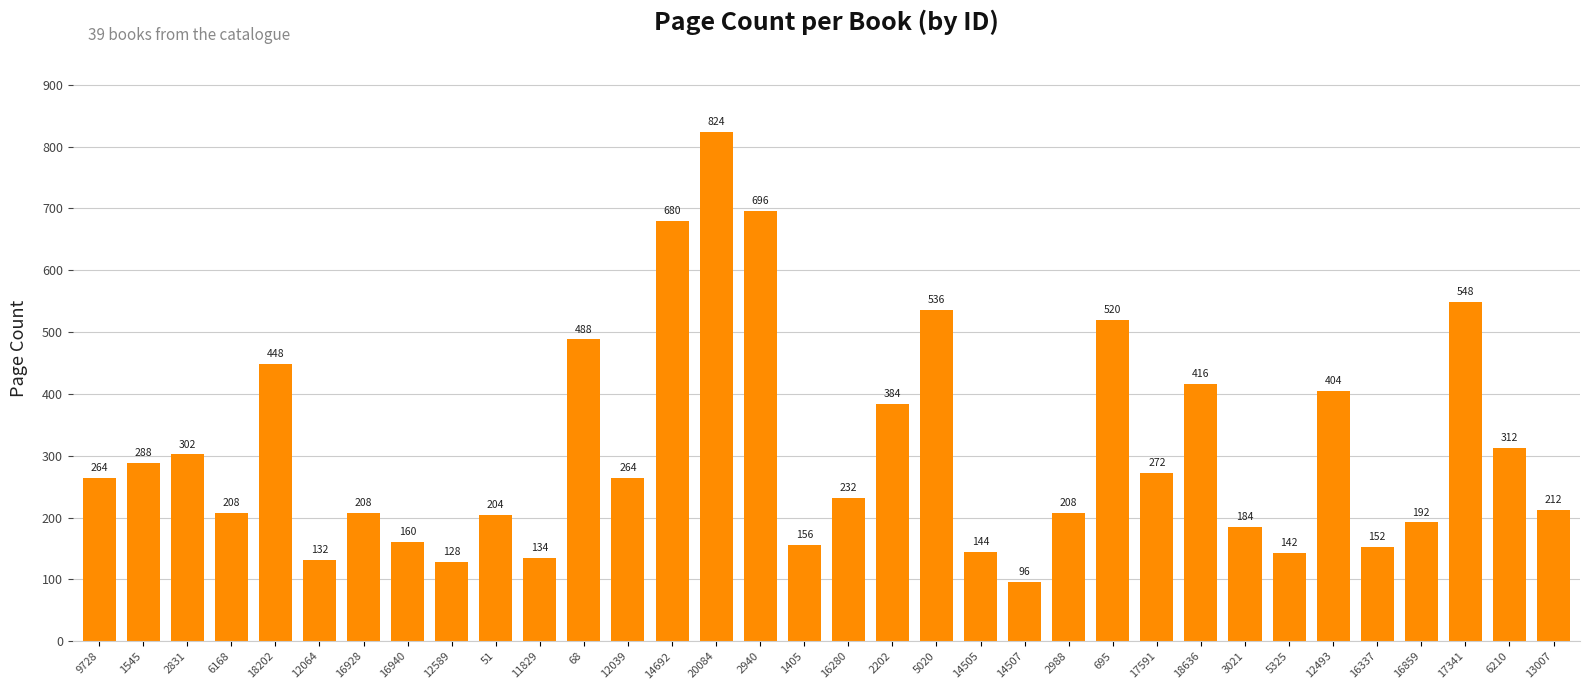

At which label is the value closest to 460?

18202